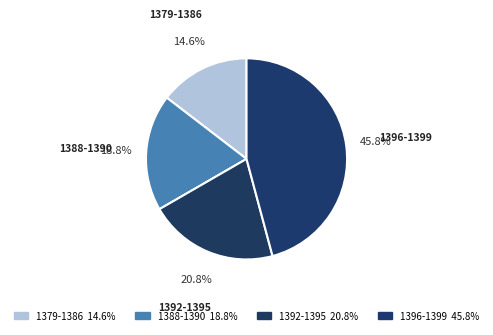

Count the number of slices in the pie.

4